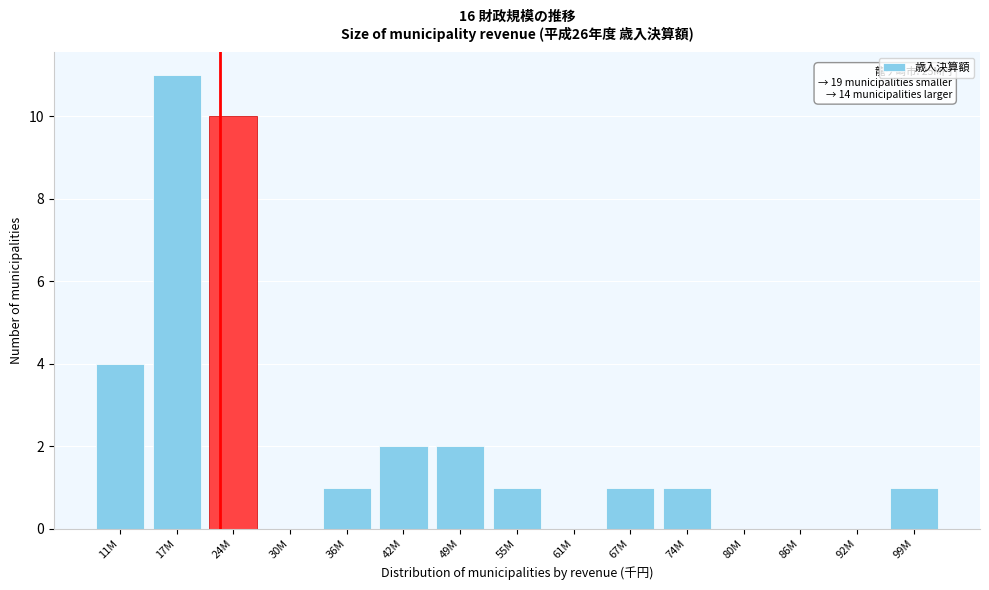

Reading right to left, what are all the values shown in this chart?

99M=1	92M=0	86M=0	80M=0	74M=1	67M=1	61M=0	55M=1	49M=2	42M=2	36M=1	30M=0	24M=10	17M=11	11M=4